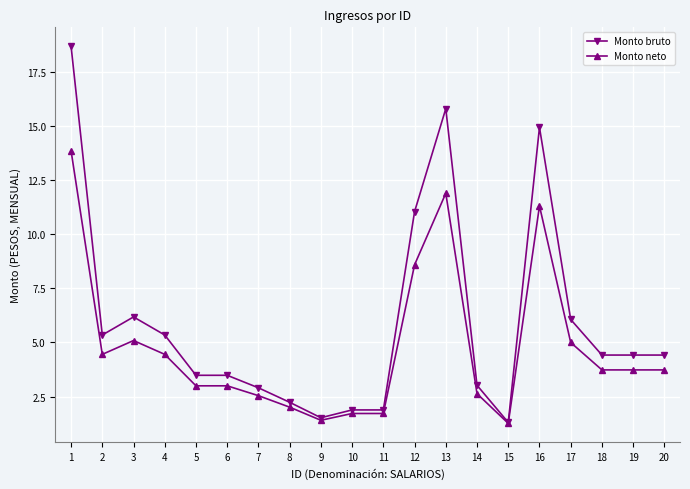

What is the difference between the second highest and minimum values in the Monto neto series?

10.6